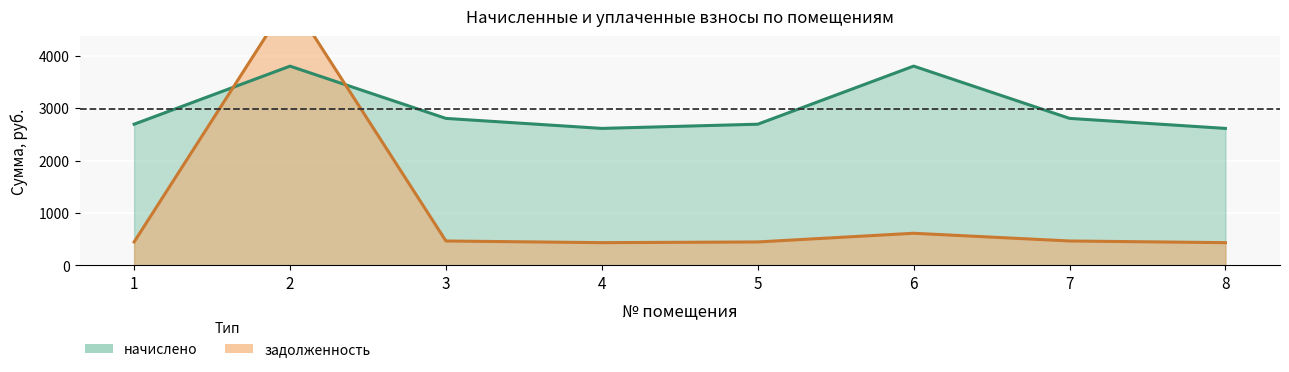

At which label does задолженность first exceed 467?

2